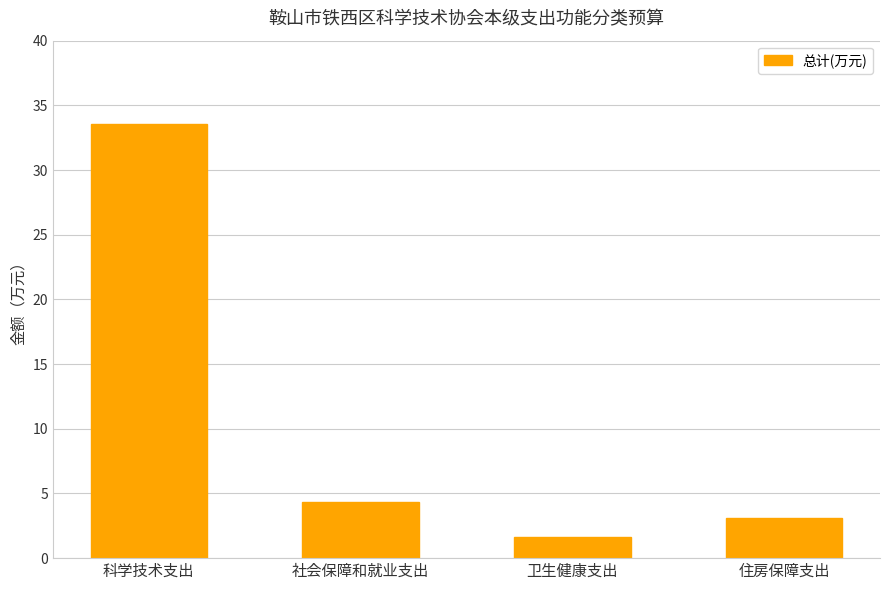

Does the chart contain stacked bars?

No